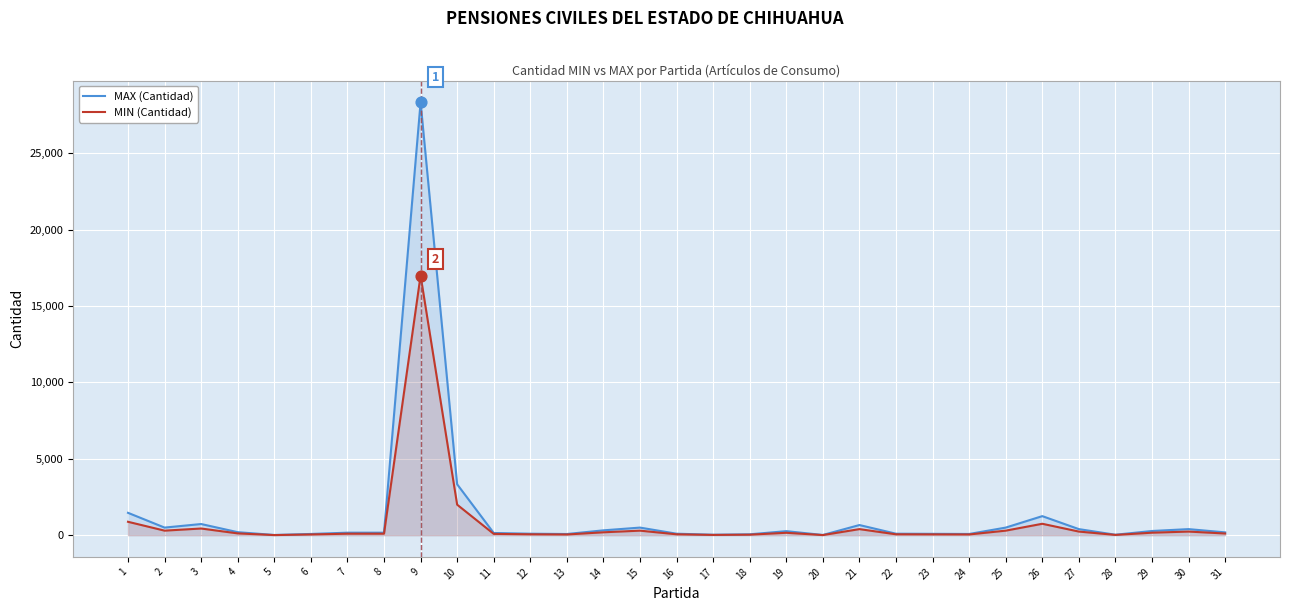

Which series has the largest total across all categories?

MAX (Cantidad)